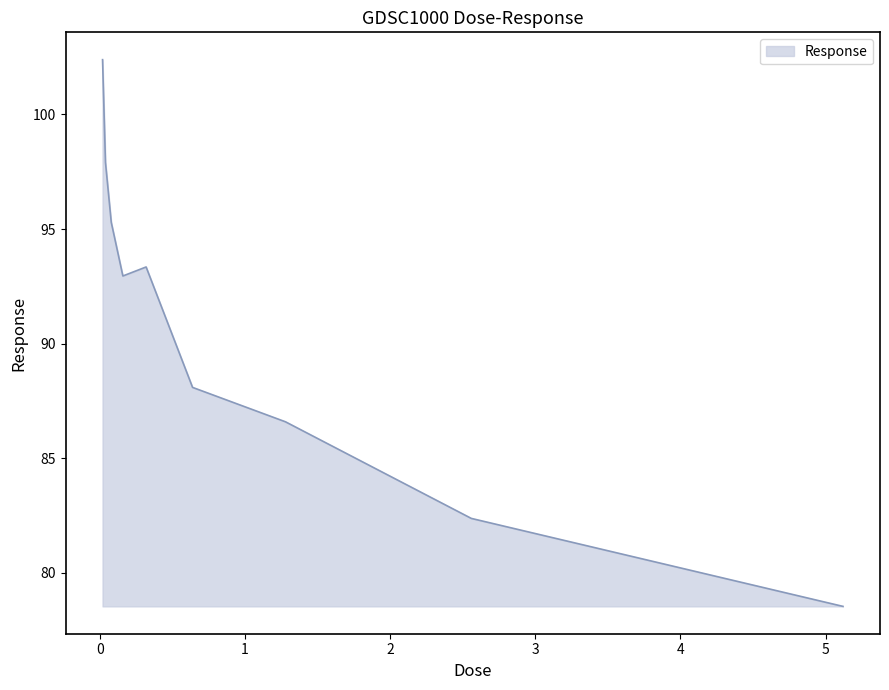

What is the minimum value shown in the chart?

78.5